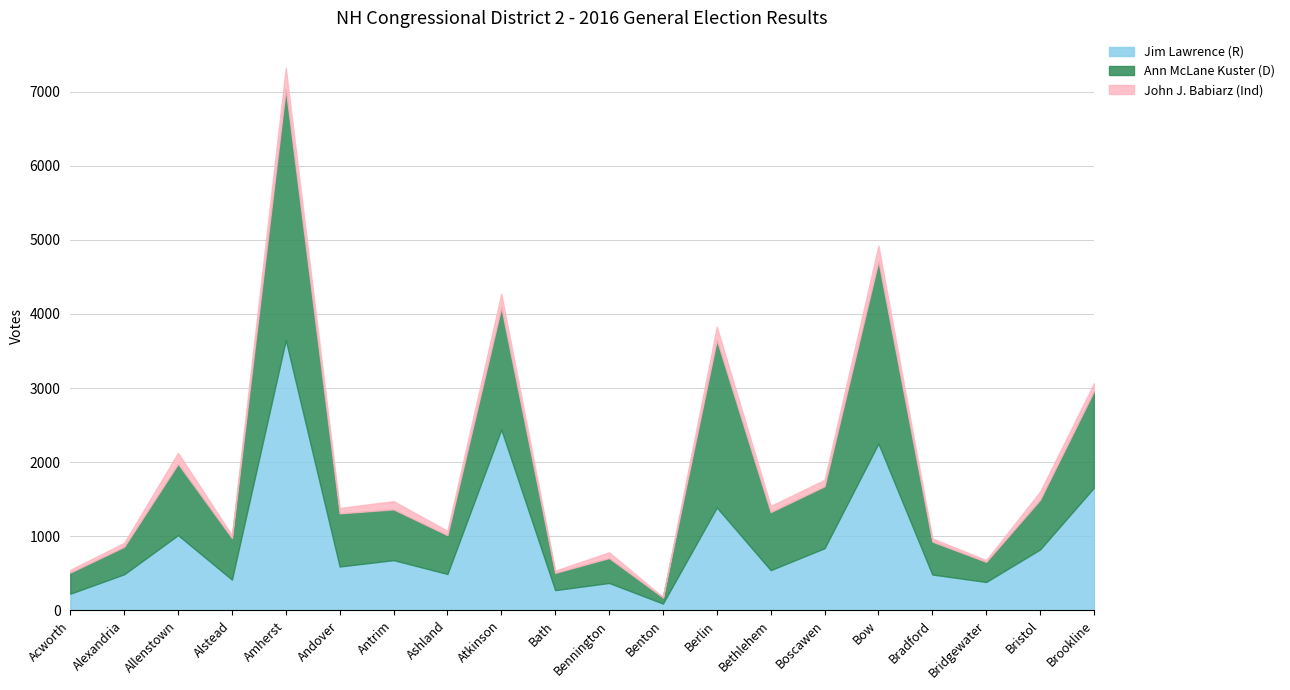

At which label is Ann McLane Kuster (D) closest to 1735?

Atkinson